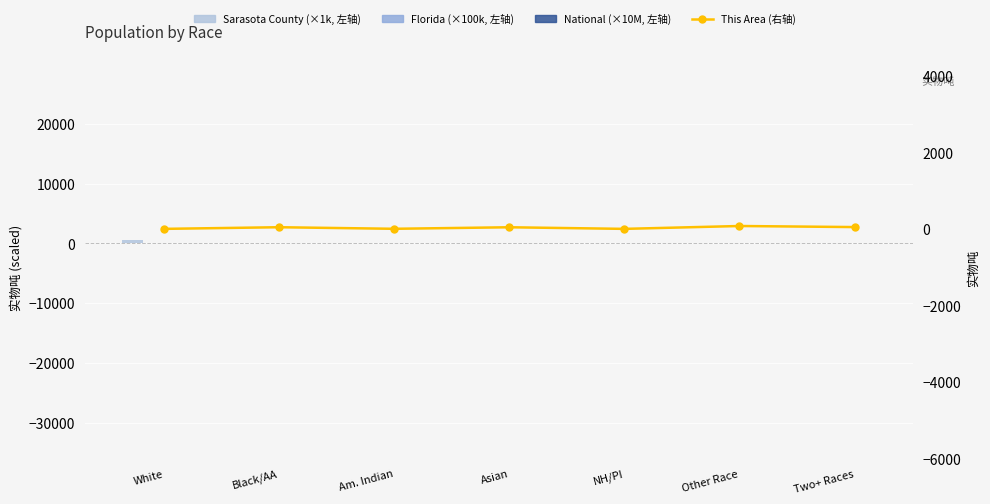

What is the smallest value displayed?

0.1